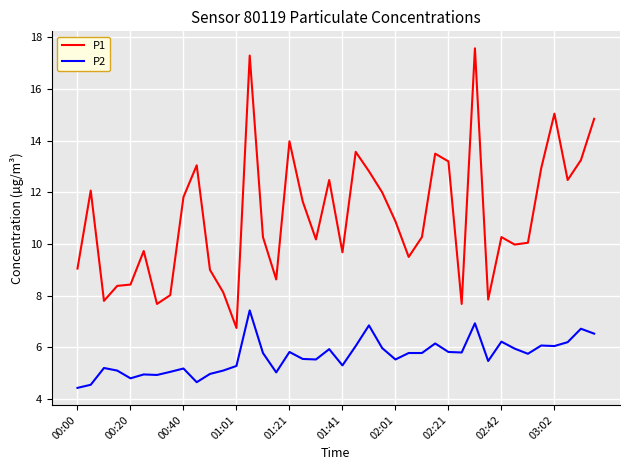

List the series in order of their overall mean, highest first.

P1, P2